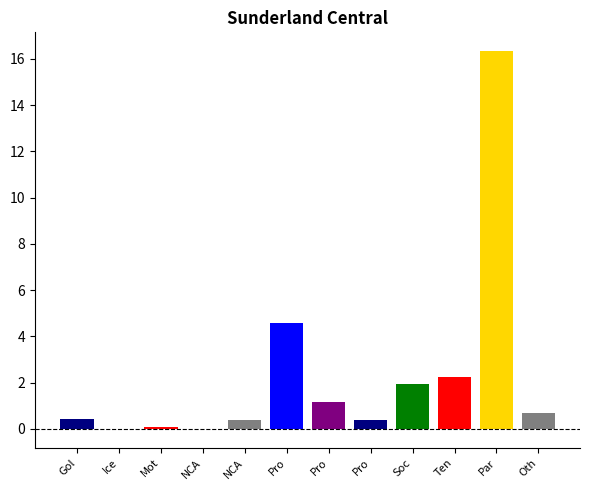

What is the label of the 8th bar from the right?

NCA